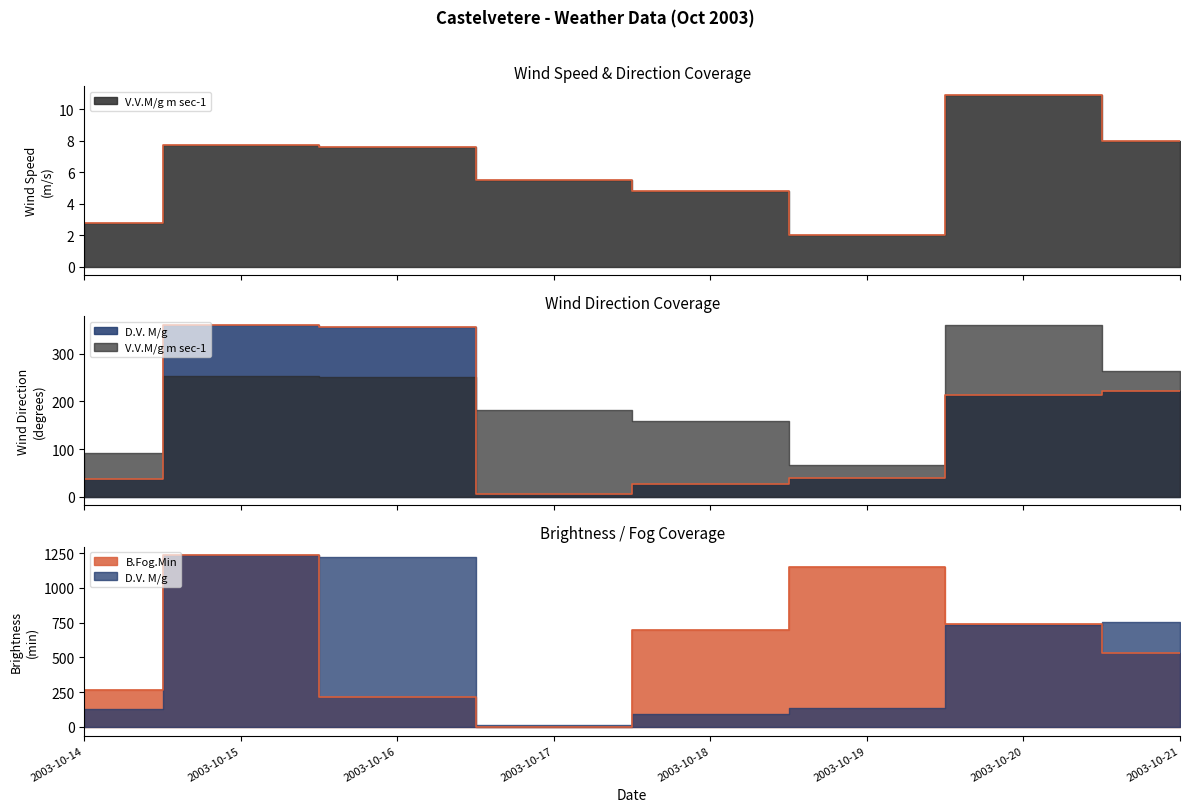

Between 2003-10-15 and 2003-10-20, which series saw the biggest shift?

B.Fog.Min